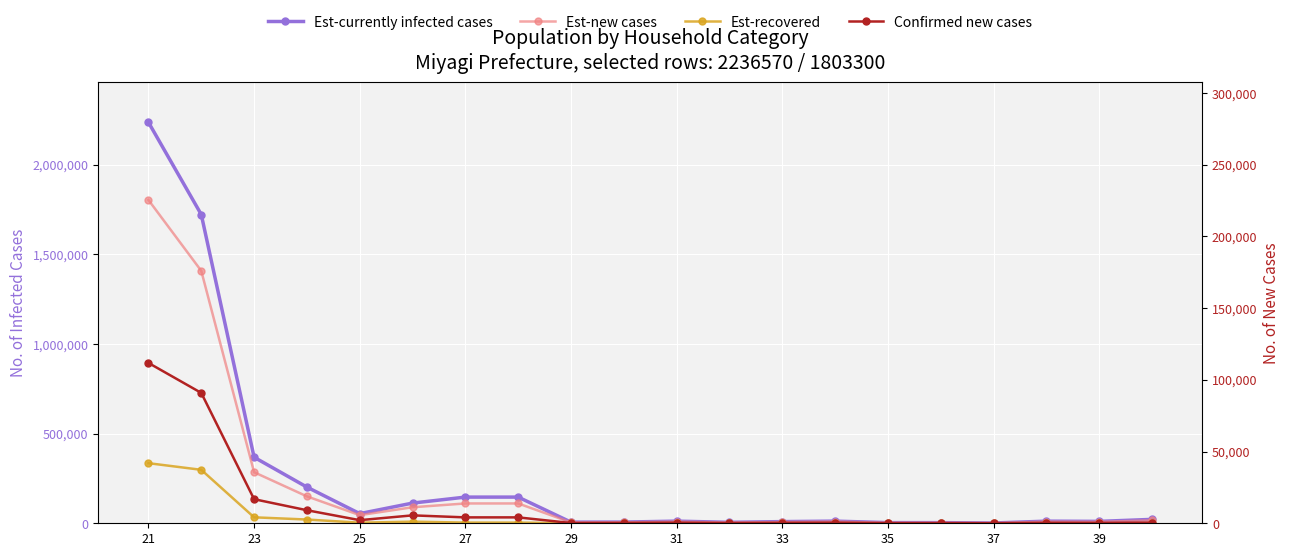

Which series has the widest spread of values?

Est-currently infected cases